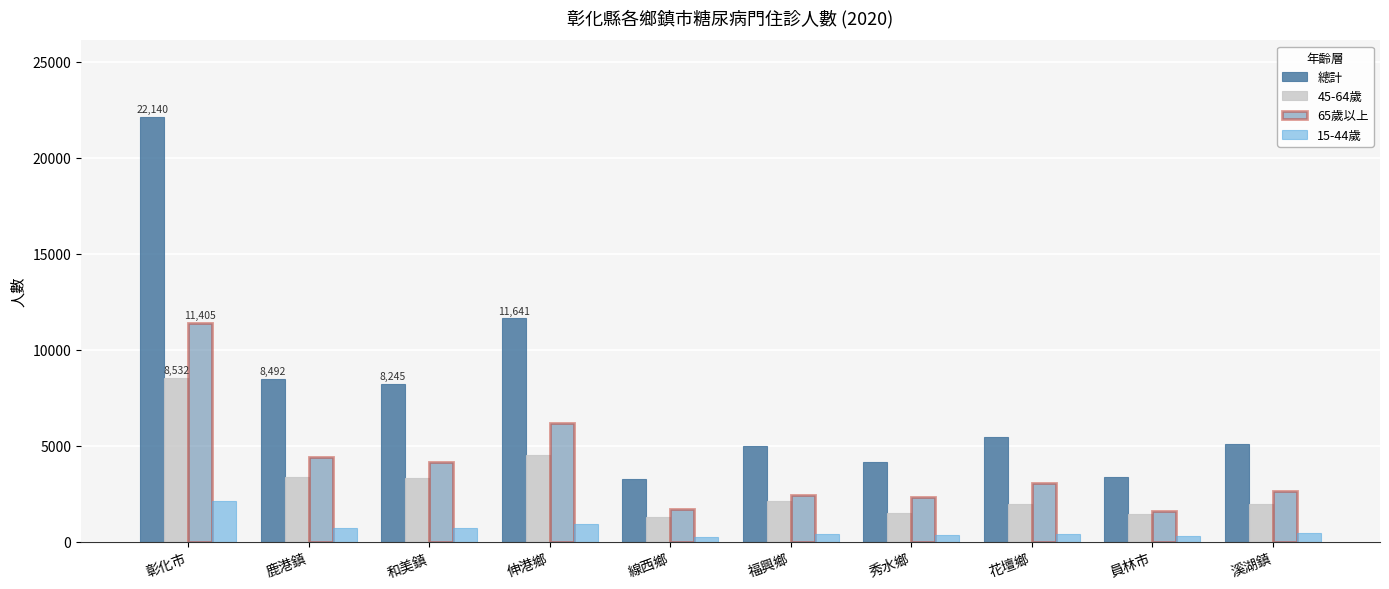

How many series are shown in this chart?

4